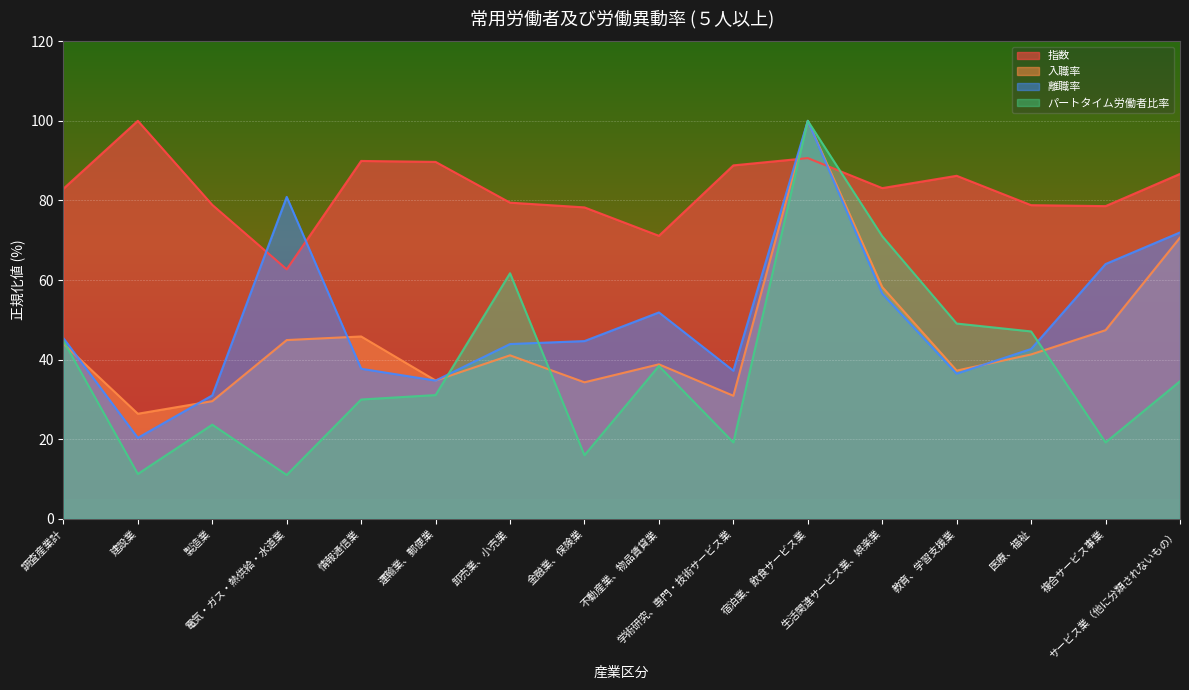

List the labels in order of 離職率 value, smallest first.

建設業, 製造業, 運輸業、郵便業, 教育、学習支援業, 学術研究、専門・技術サービス業, 情報通信業, 医療、福祉, 卸売業、小売業, 金融業、保険業, 調査産業計, 不動産業、物品賃貸業, 生活関連サービス業、娯楽業, 複合サービス事業, サービス業（他に分類されないもの）, 電気・ガス・熱供給・水道業, 宿泊業、飲食サービス業